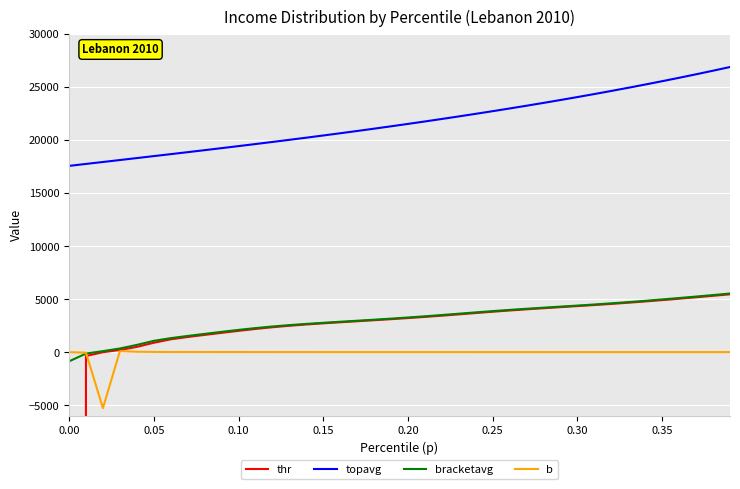

True or false: topavg and b intersect in this chart.

False